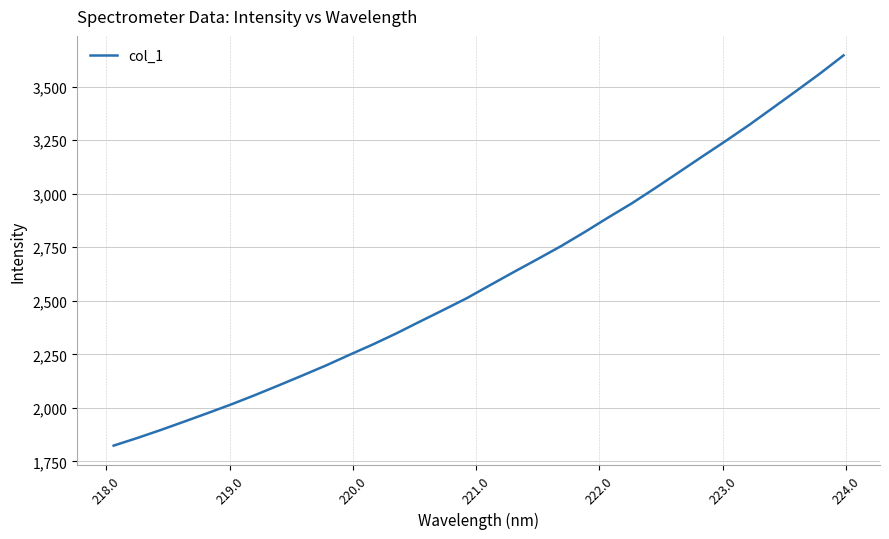

What is the difference between the maximum and minimum values?

1821.1